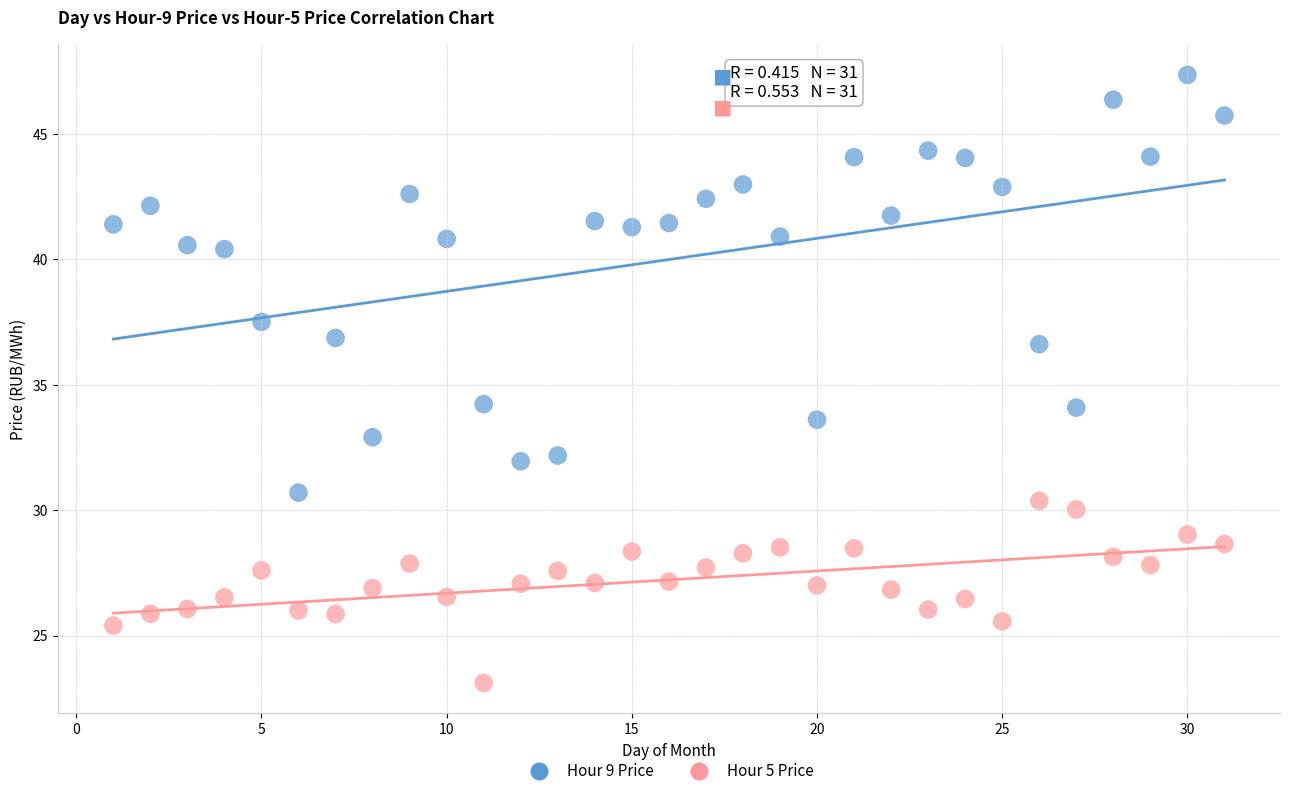

What are all the series names shown in the legend?

Hour 9 Price, Hour 5 Price